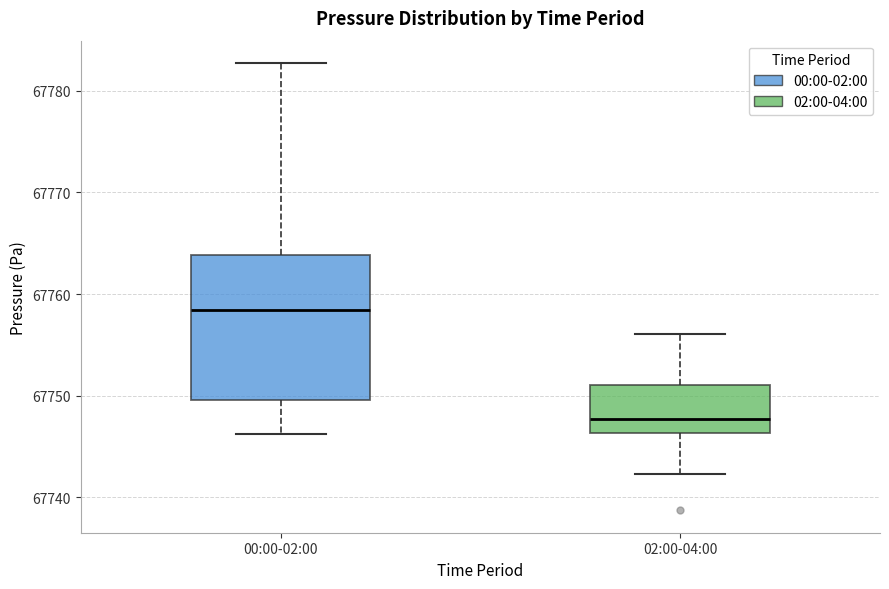

Reading left to right, read every box against the y-axis: the position of its median line, the range the box covers, and the ends of its whiskers. The values are not printed on the chart, so give them approximately, as read against the axis.

00:00-02:00: median 67758, box 67750 to 67764, whiskers 67746 to 67783
02:00-04:00: median 67748, box 67746 to 67751, whiskers 67742 to 67756